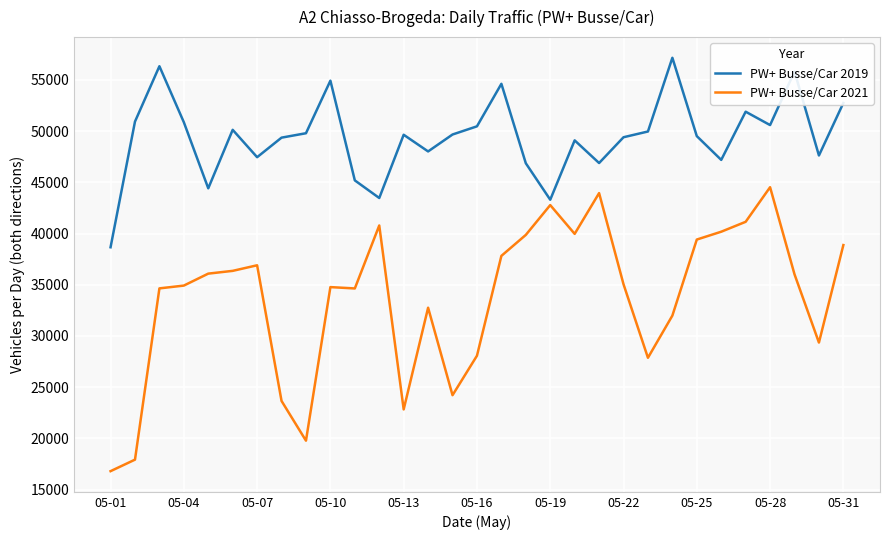

Rank the series by their average value, from highest to lowest.

PW+ Busse/Car 2019, PW+ Busse/Car 2021